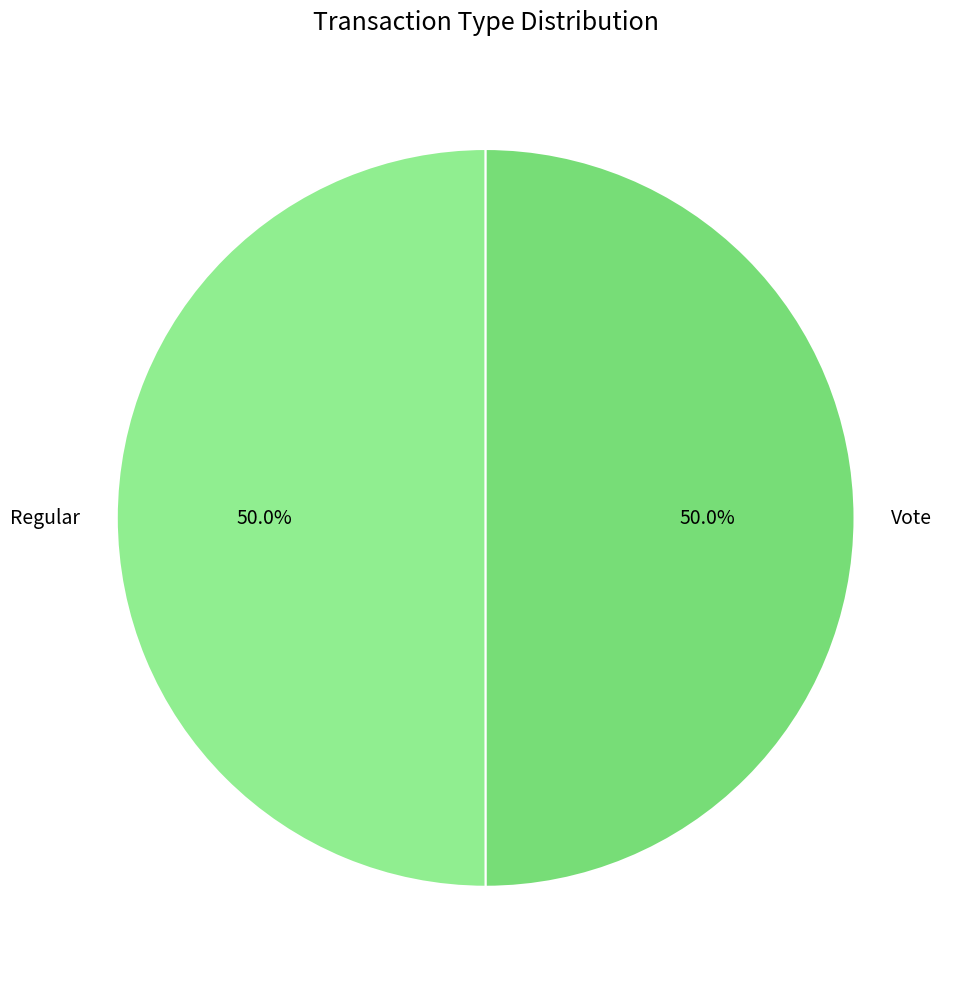

Approximately how many times larger is the value at Vote compared to Regular?

1.0